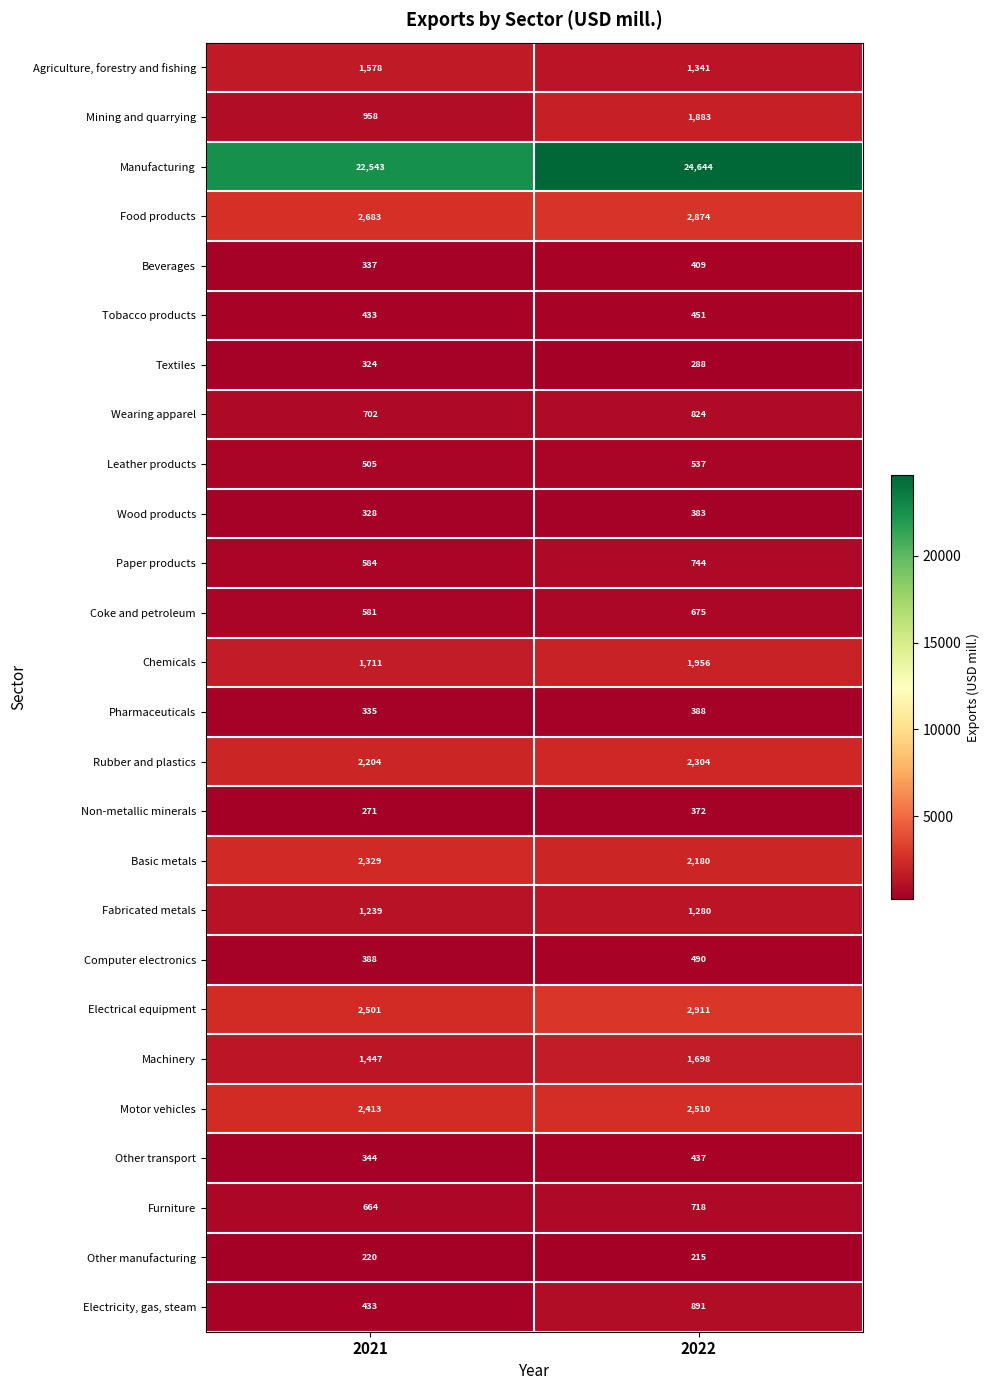

What is the approximate value of Basic metals at 2022?

2180